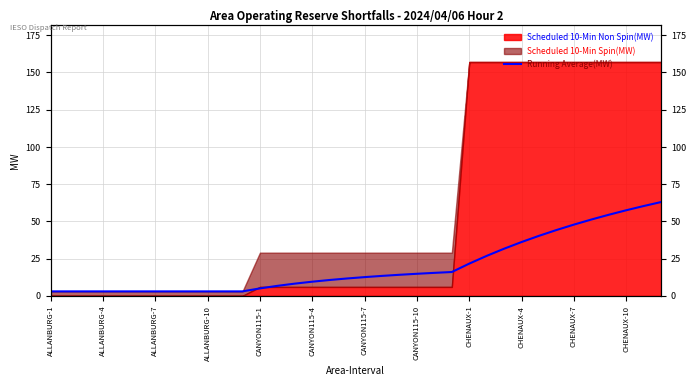

The chart shows a value of 12.6 at CANYON115-7. True or false?

True